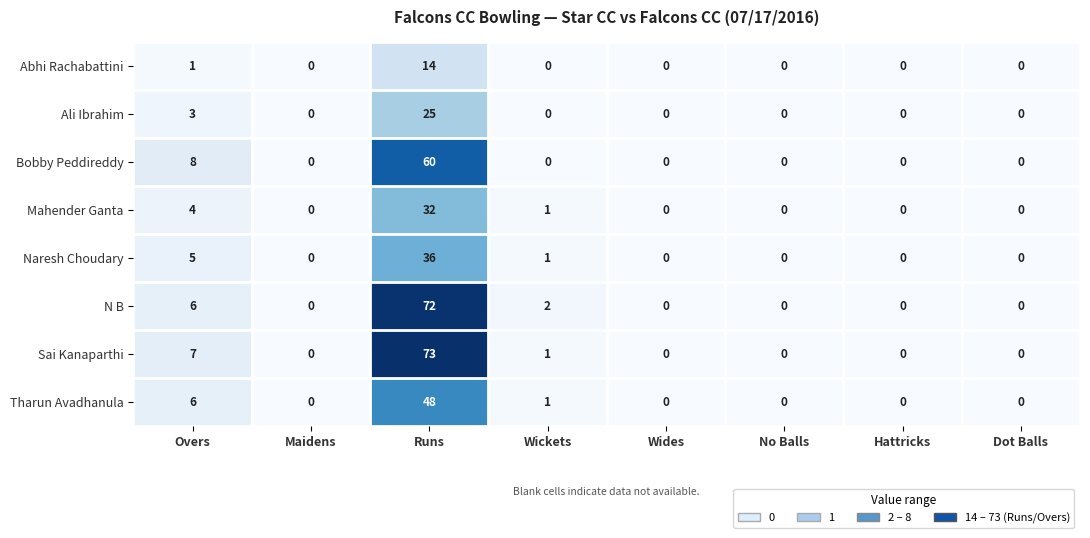

At which category is the sum across all series the highest?

Runs